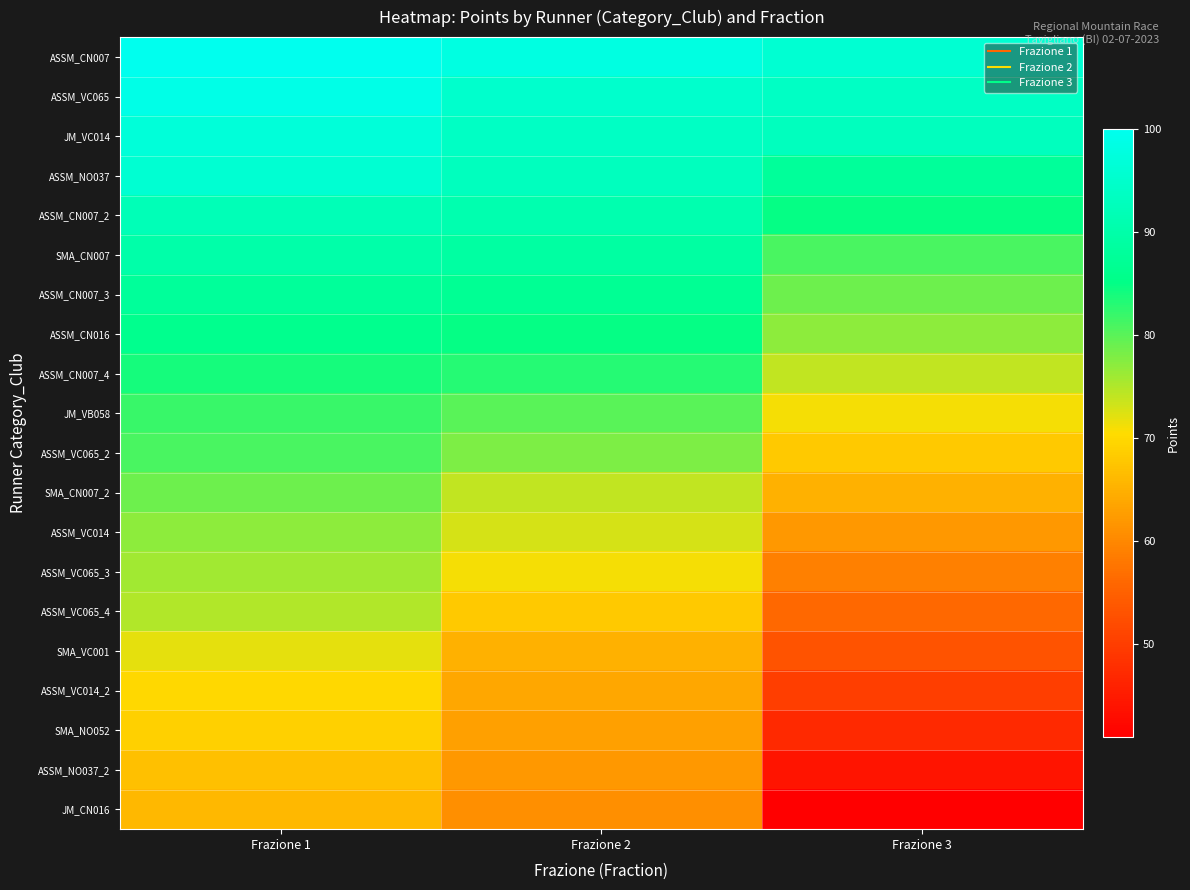

List the series in order of their peak value, highest first.

ASSM_CN007, ASSM_VC065, JM_VC014, ASSM_NO037, ASSM_CN007_2, SMA_CN007, ASSM_CN007_3, ASSM_CN016, ASSM_CN007_4, JM_VB058, ASSM_VC065_2, SMA_CN007_2, ASSM_VC014, ASSM_VC065_3, ASSM_VC065_4, SMA_VC001, ASSM_VC014_2, SMA_NO052, ASSM_NO037_2, JM_CN016